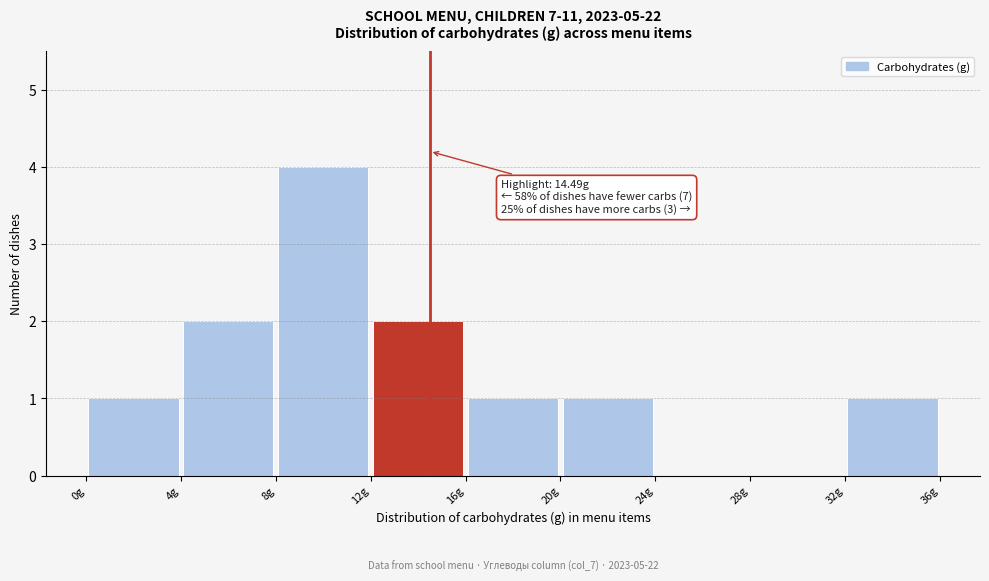

Over which range of the x-axis is the bar tallest?

8 to 12